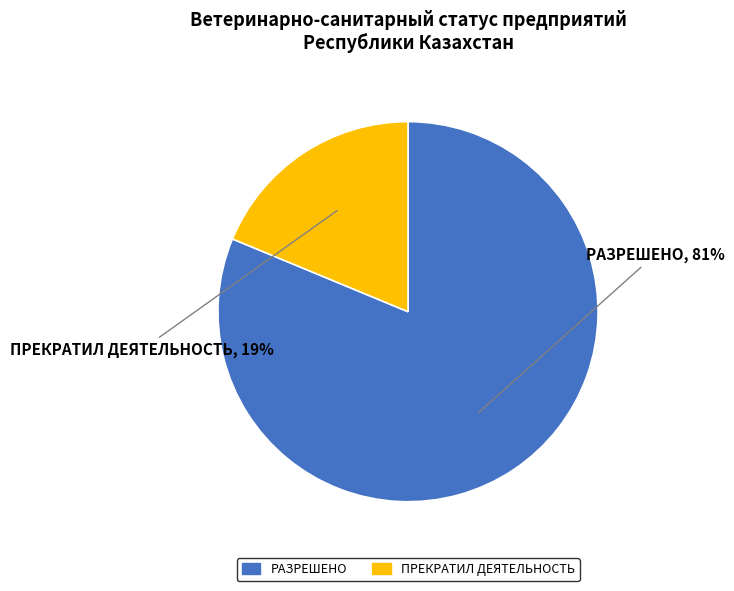

Is there a majority slice in this chart?

Yes